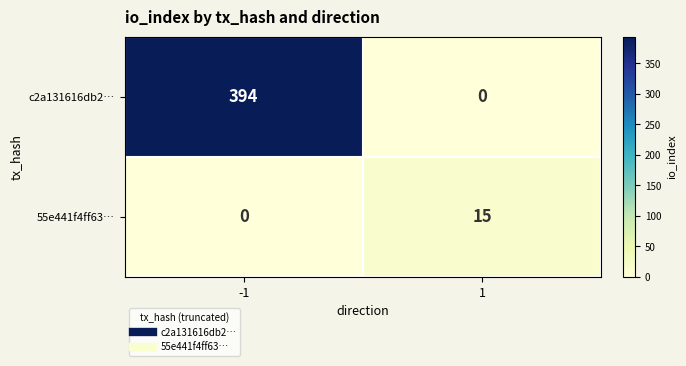

Reading right to left, list all the values displayed in this chart.

c2a131616db2…: 1=0	-1=394
55e441f4ff63…: 1=15	-1=0